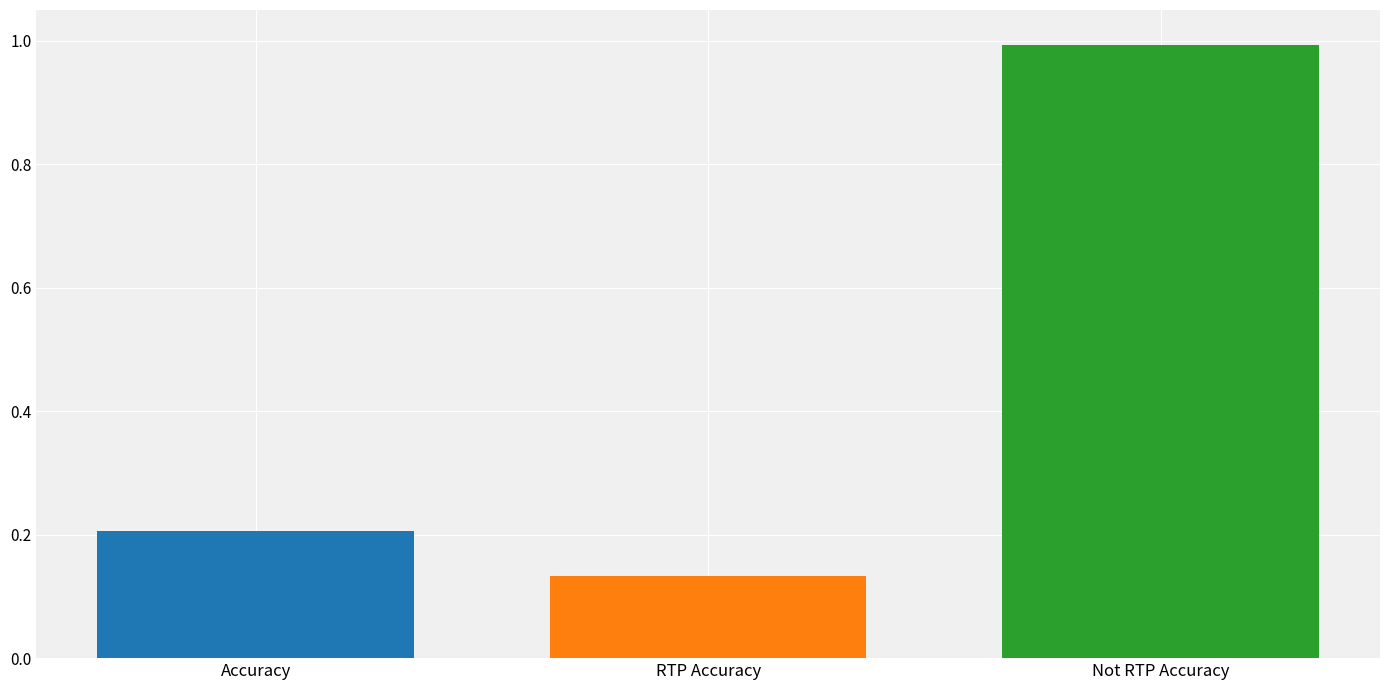

What is the difference between the highest and lowest values at RTP Accuracy?

0.9